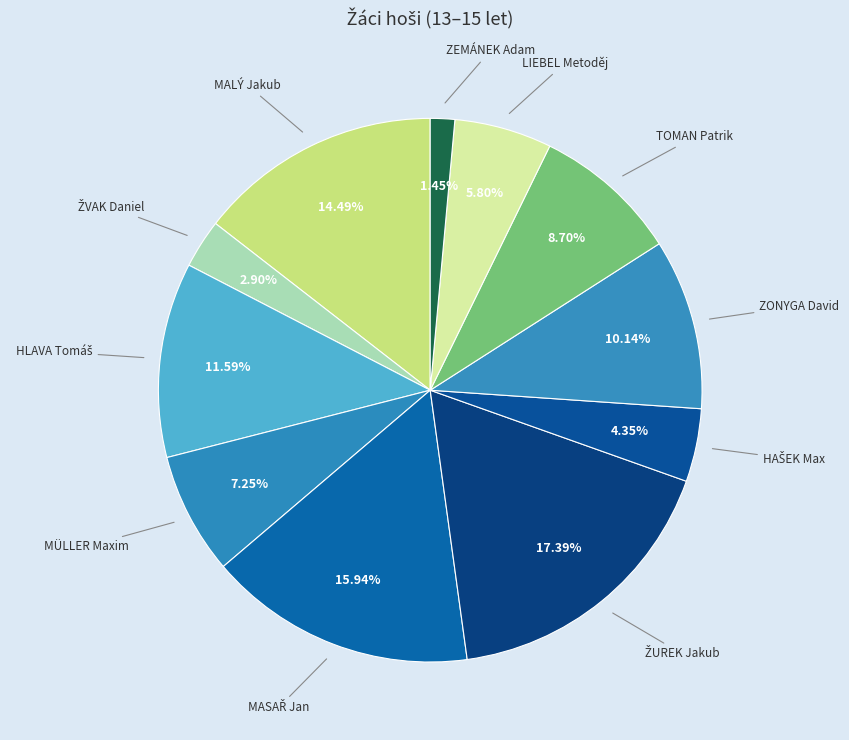

What is the smallest slice in the pie chart?

ZEMÁNEK Adam